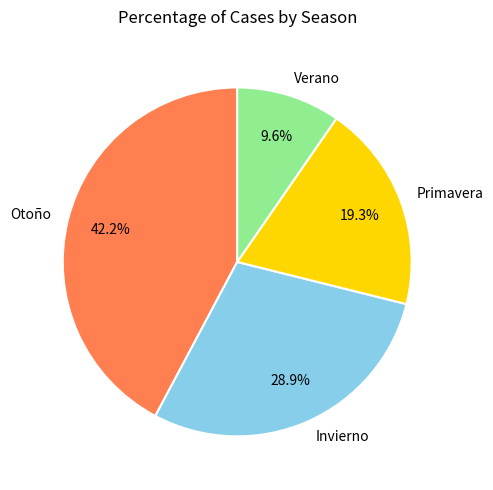

Rank the categories by value from highest to lowest.

Otoño, Invierno, Primavera, Verano